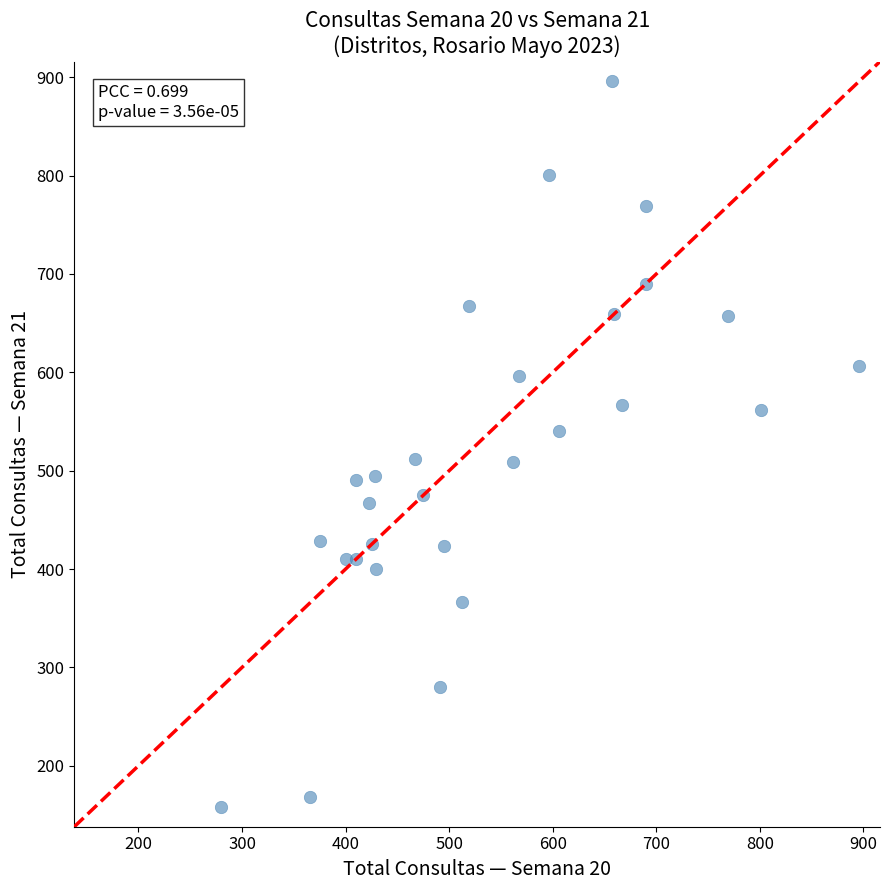

What is the range of X values (max minus min)?

616